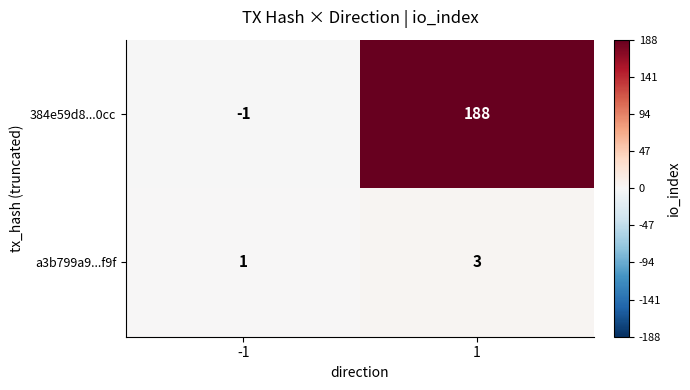

Which series has the largest total across all categories?

384e59d8...0cc